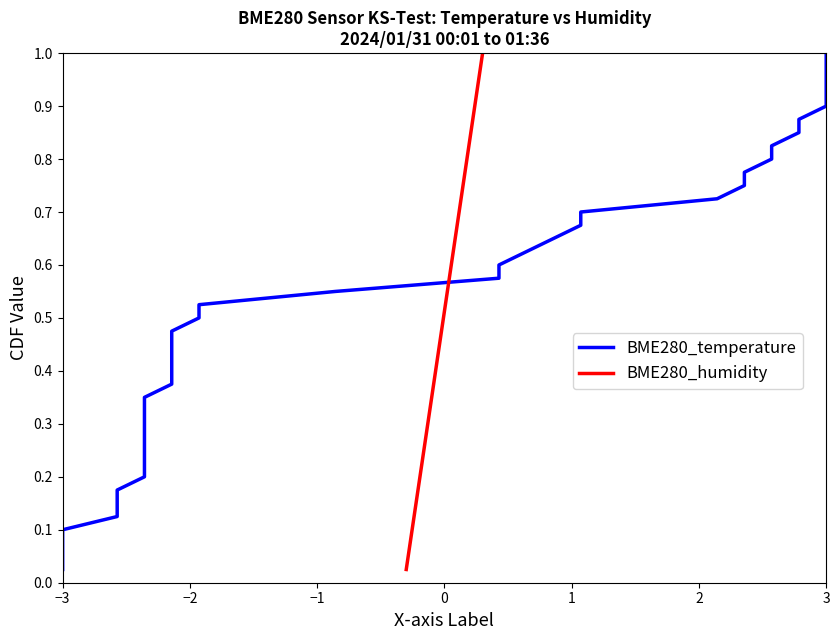

At which label is BME280_temperature closest to 0?

−3